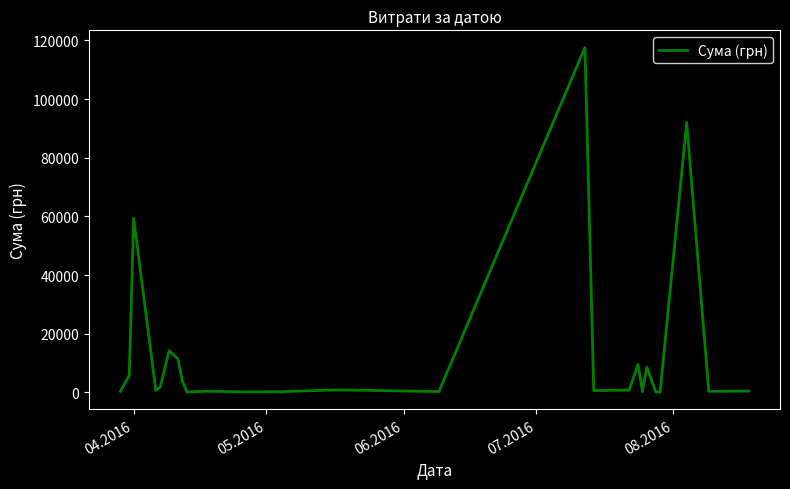

What is the difference between the second highest and second lowest values?

91825.0